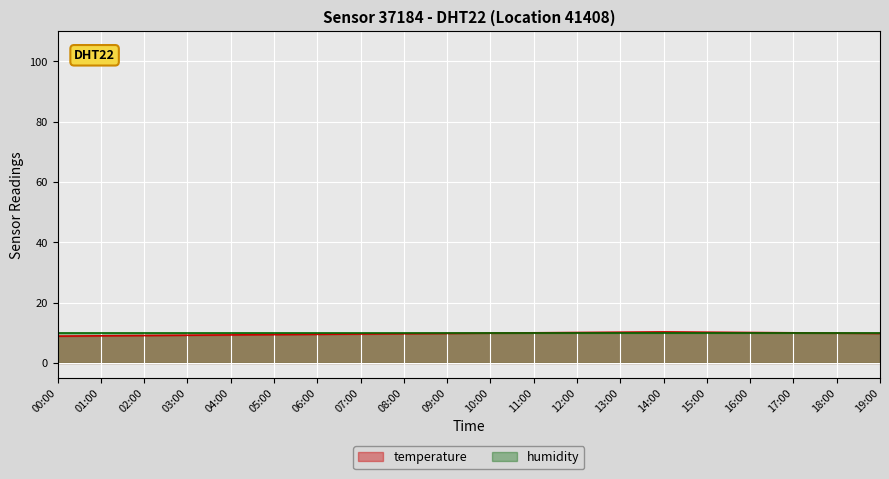

What is the minimum value shown in the chart?

8.9